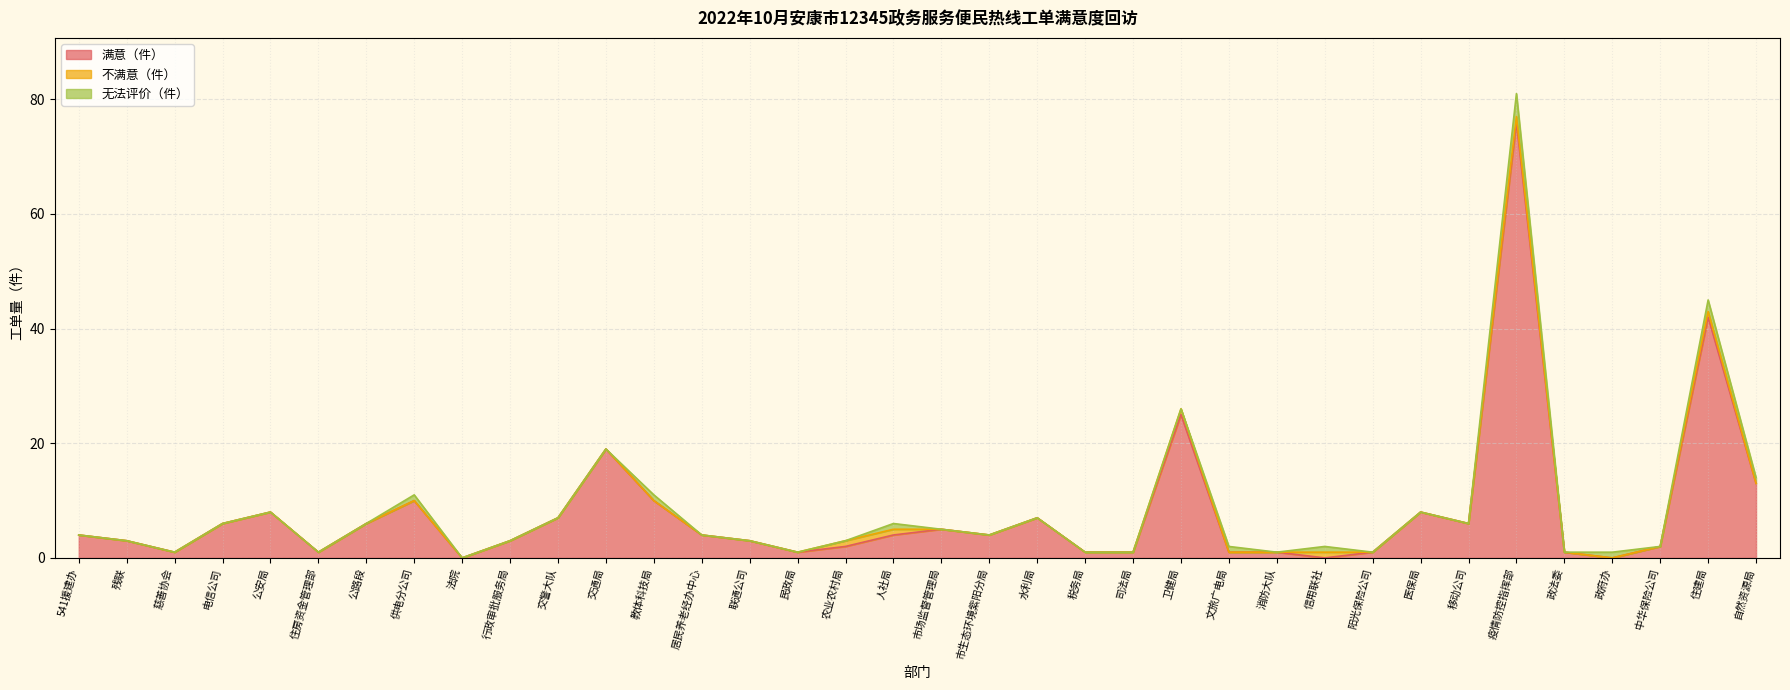

What is the difference between the maximum and second lowest values in the 满意（件） series?

76